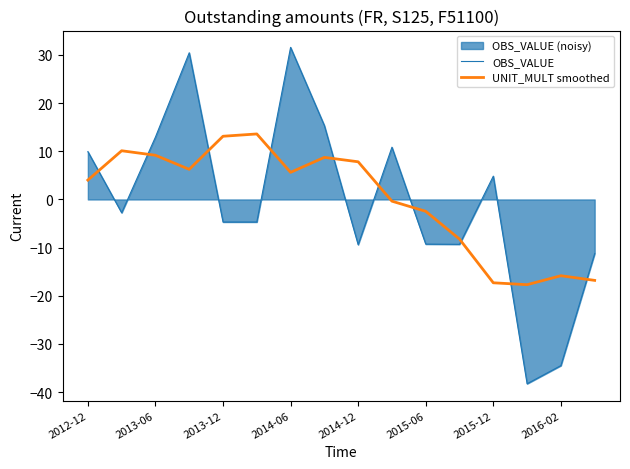

What is the highest value of the UNIT_MULT smoothed series?

13.6